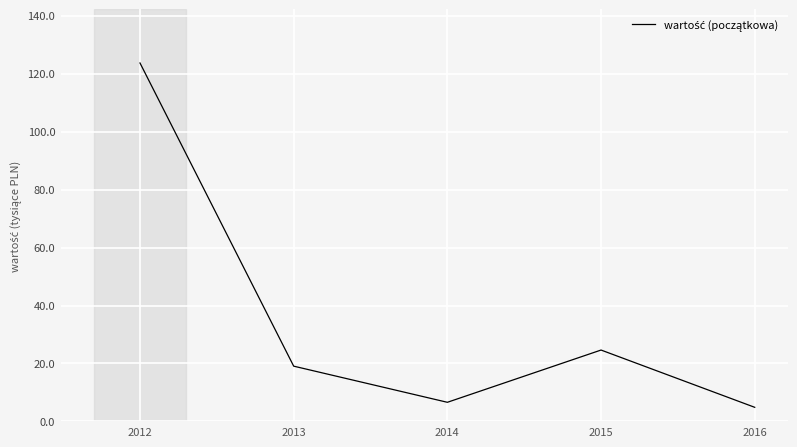

List the labels in order of value, largest first.

2012, 2015, 2013, 2014, 2016